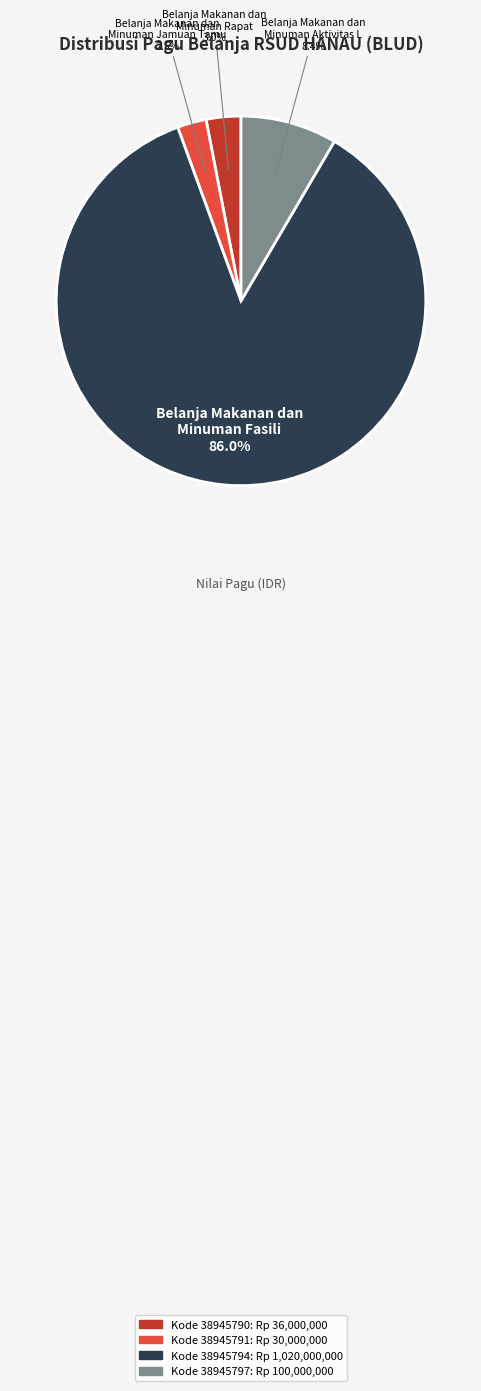

Is there any slice that represents more than half of the pie?

Yes